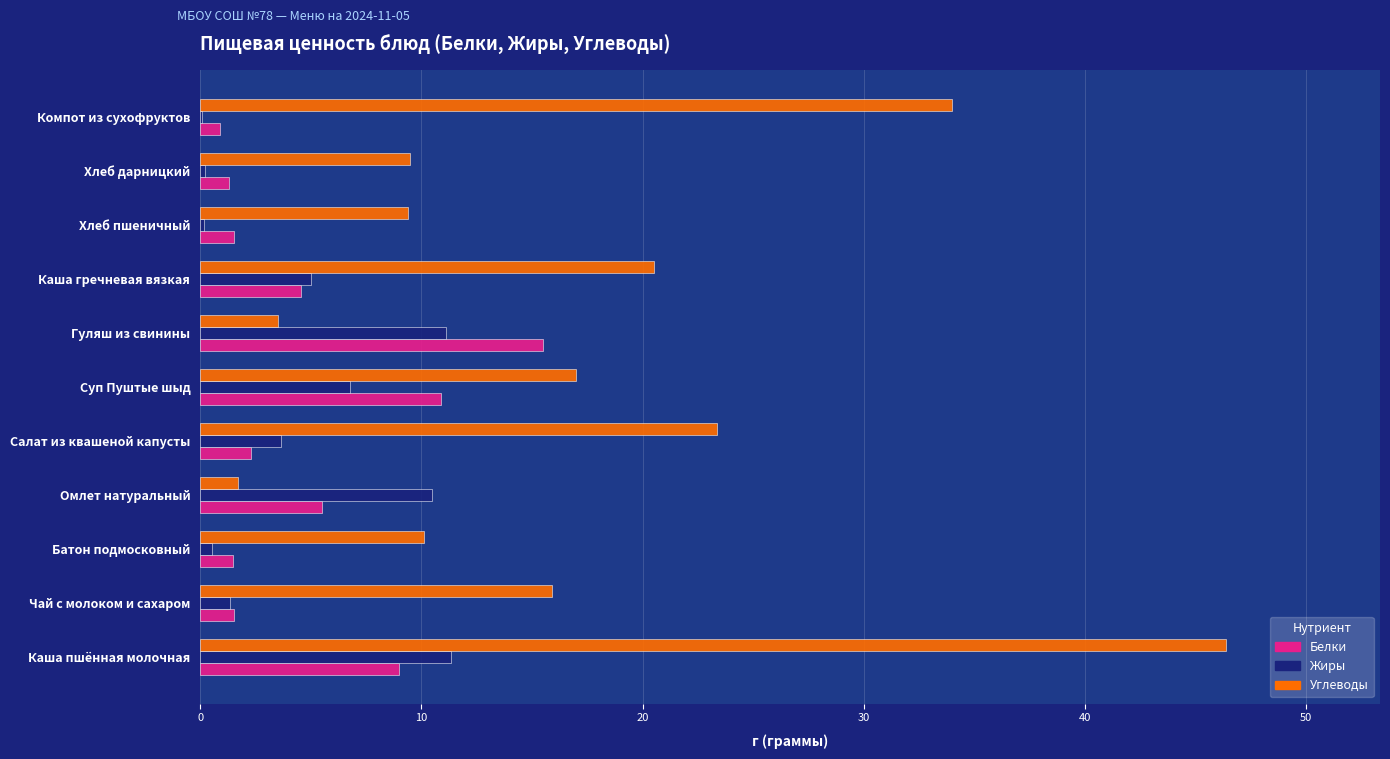

What is the sum of all Жиры values?

50.7